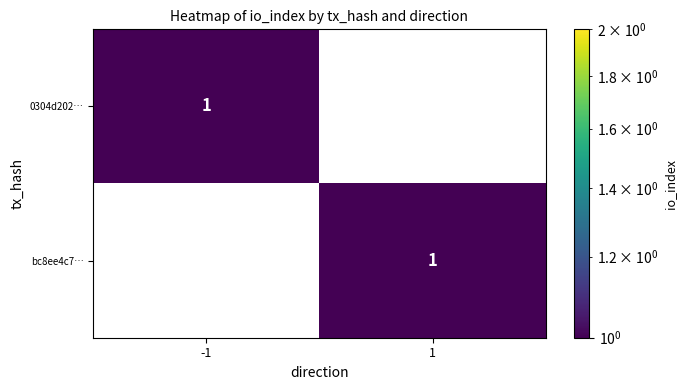

Rank the categories by bc8ee4c7… value from lowest to highest.

-1, 1